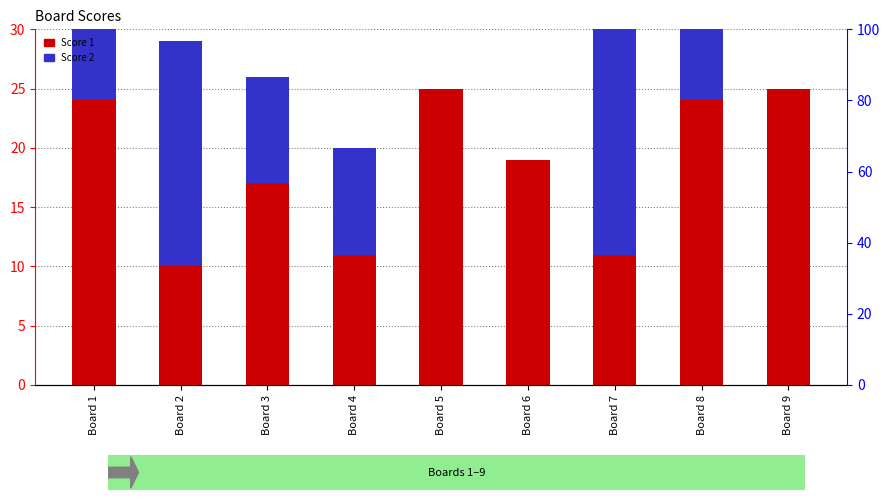

What is the value of the Score 1 bar at the 4th from the left?

11